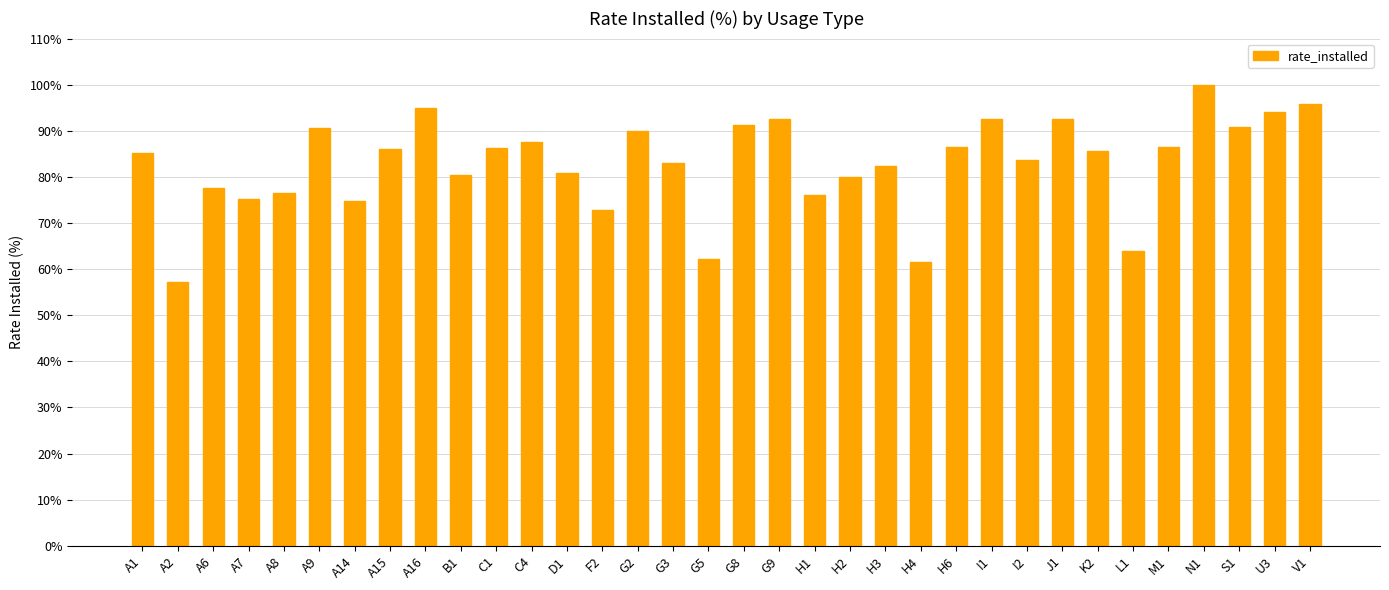

What is the value of the 25th bar from the left?

92.7